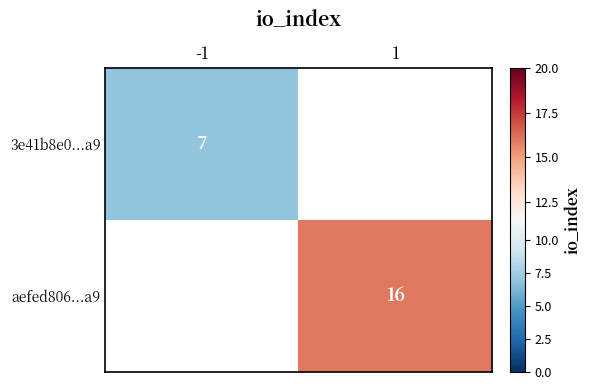

Which category has the highest value in the 3e41b8e0...a9 series?

-1